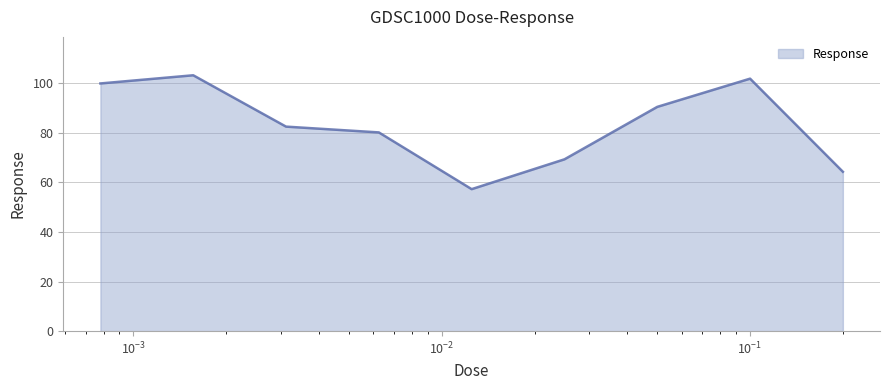

True or false: the data has more than 2 interior local peaks.

False